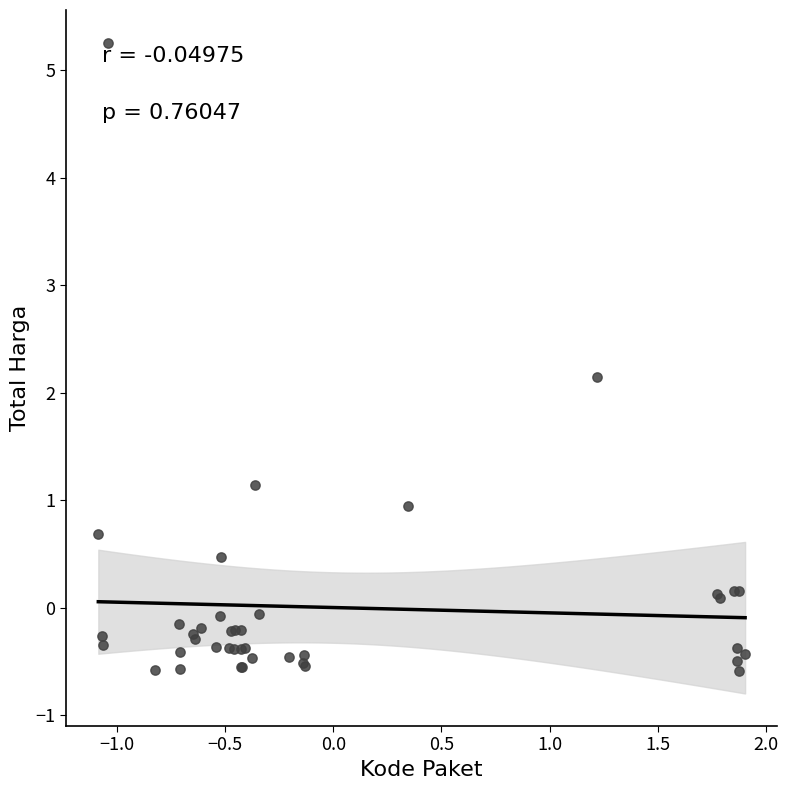

What Y value in the scatter plot is closest to 2?

2.1